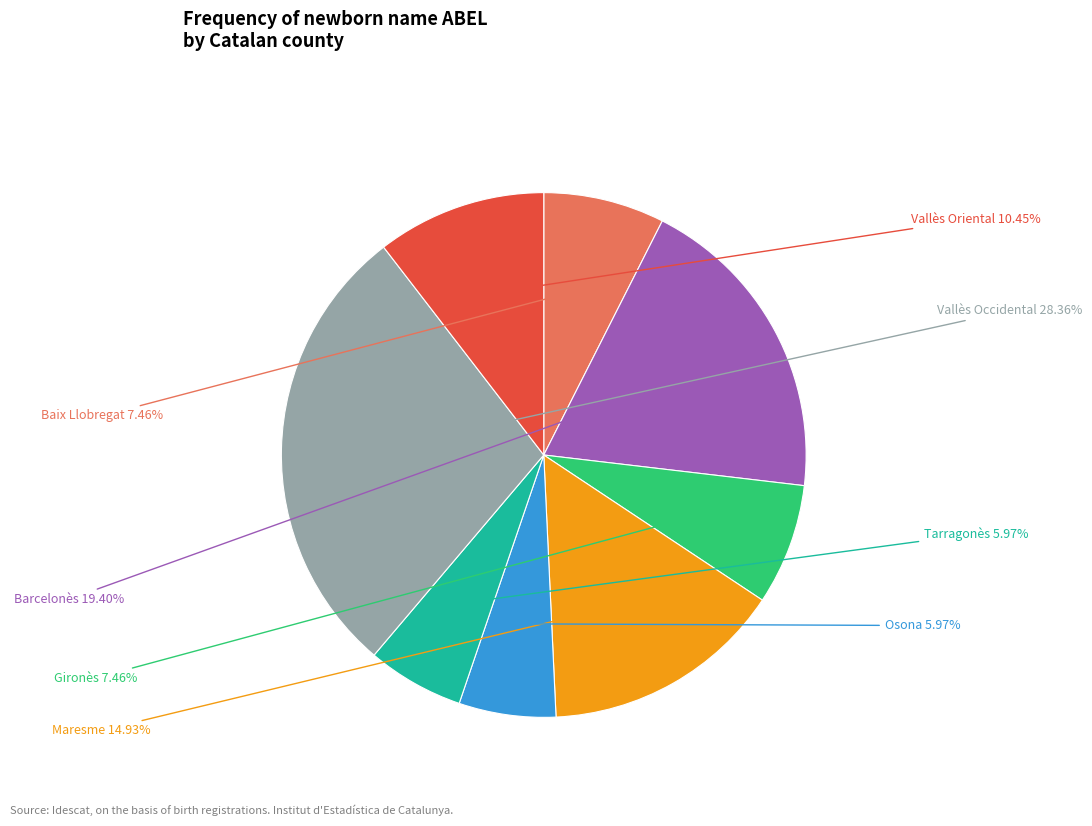

Is there any slice that represents more than half of the pie?

No